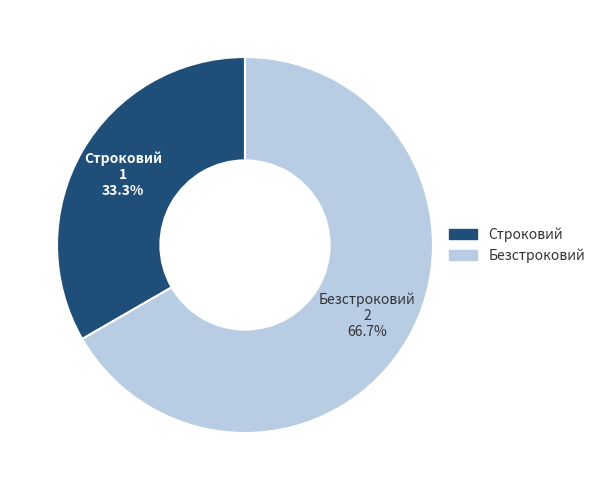

What is the majority slice?

Безстроковий